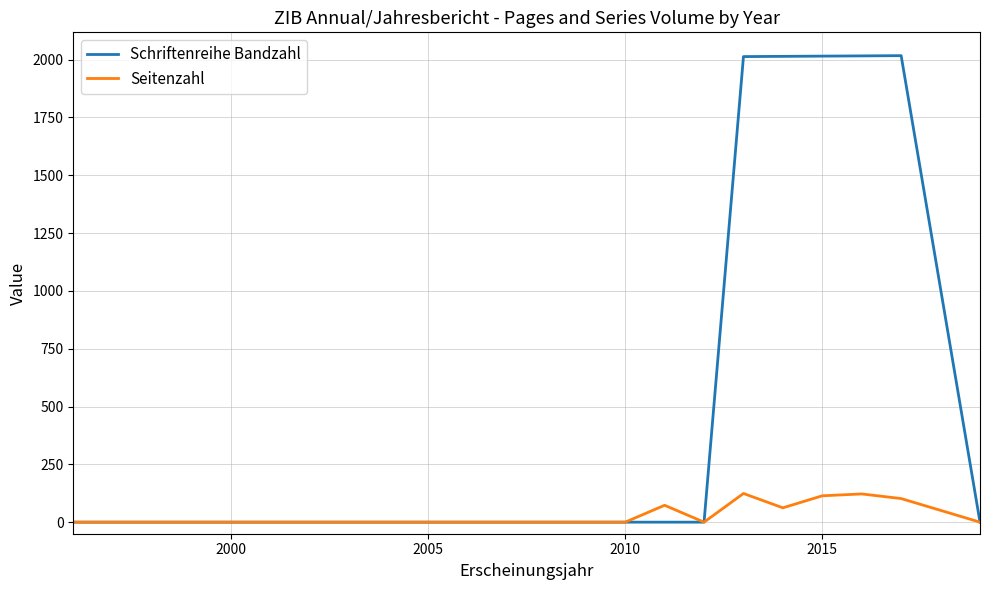

Which series has the largest range (max minus min)?

Schriftenreihe Bandzahl